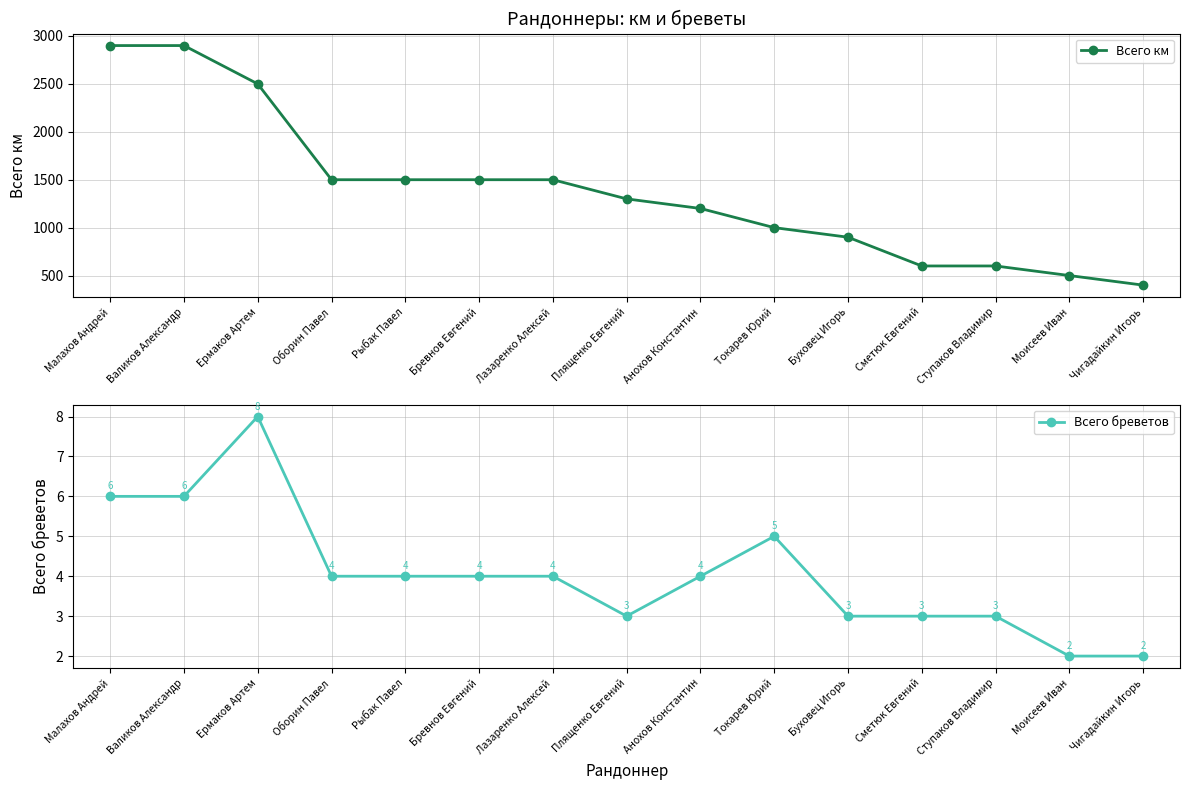

What is the sum of the Всего бреветов values at Рыбак Павел and Валиков Александр?

10